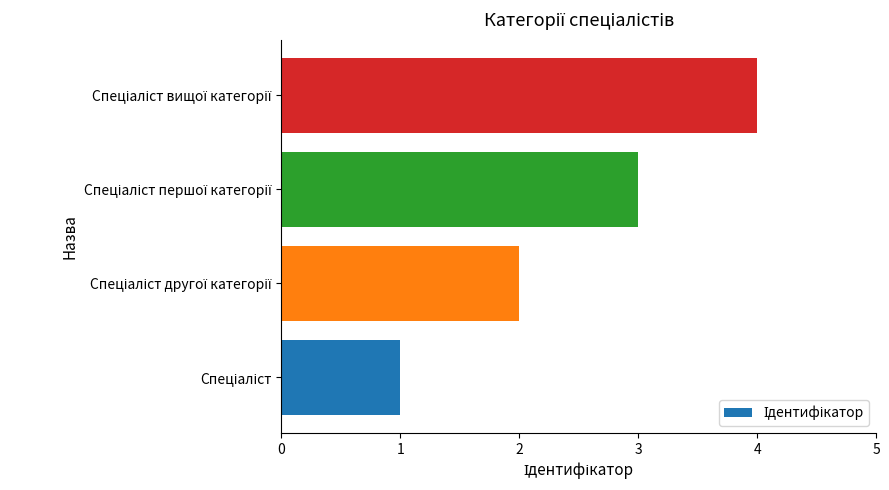

Does the chart contain any negative values?

No